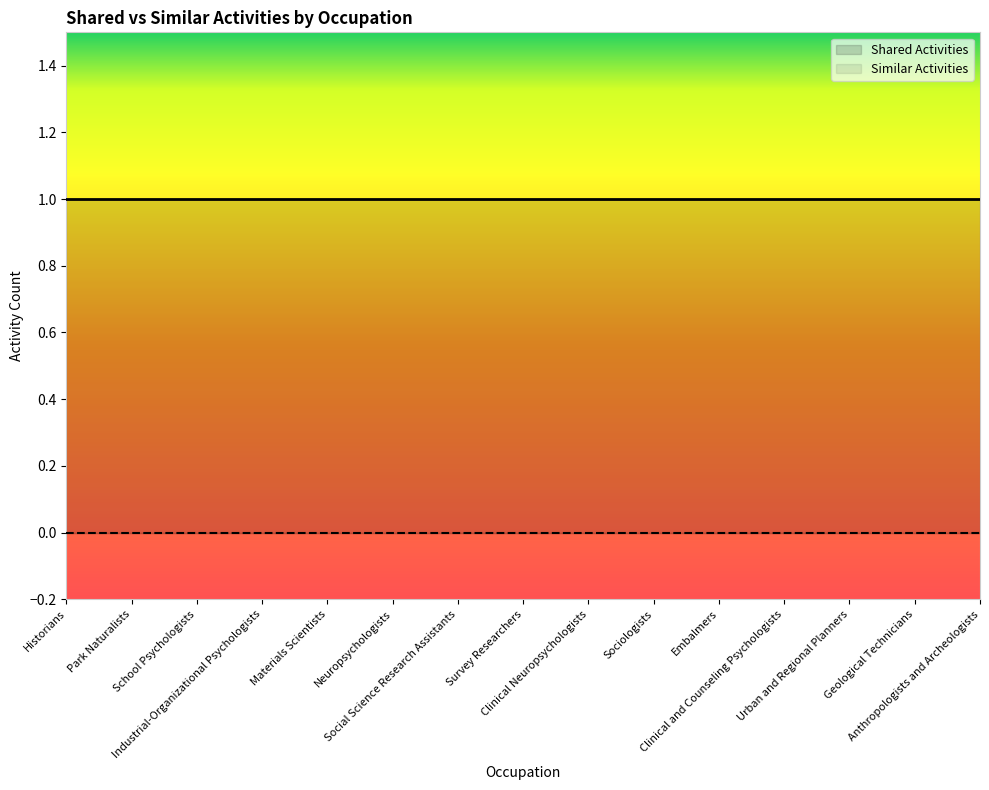

True or false: Similar Activities and Shared Activities cross at least once.

False